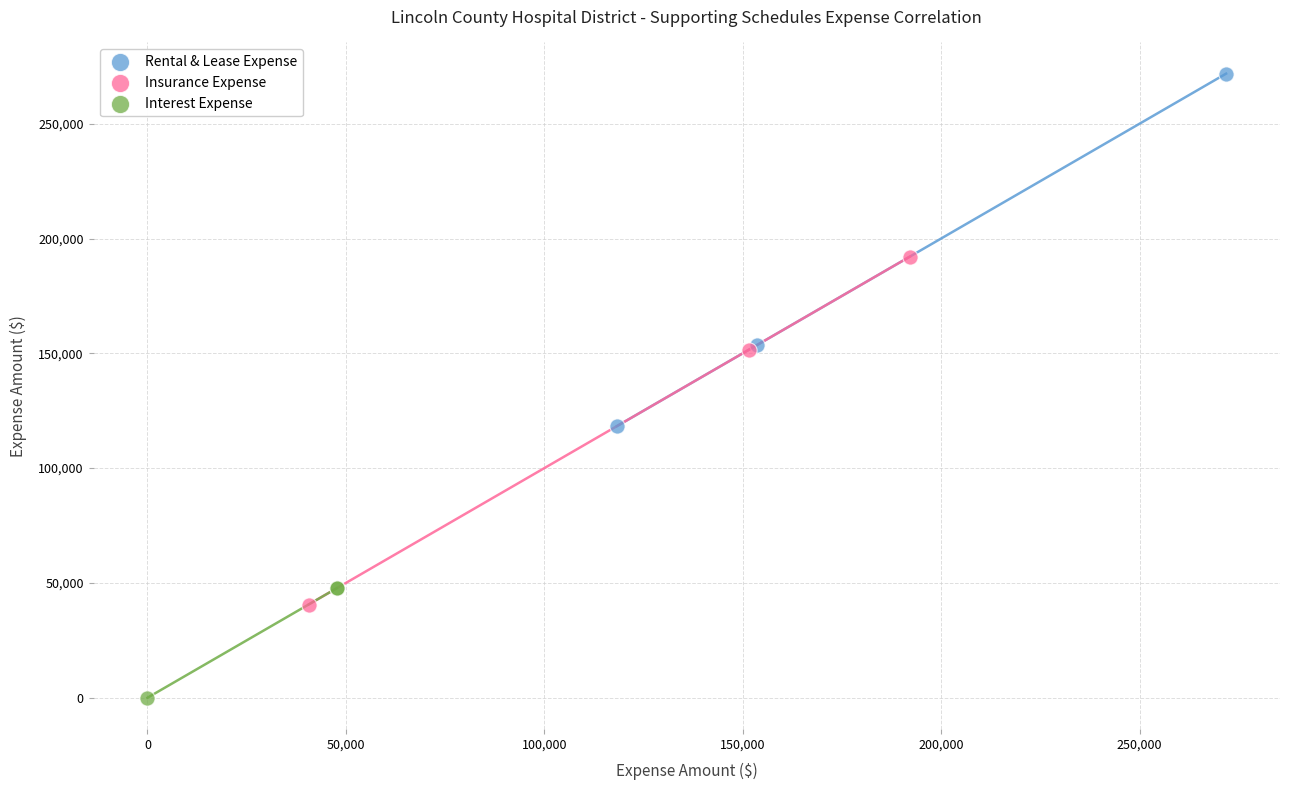

What are all the series names shown in the legend?

Rental & Lease Expense, Insurance Expense, Interest Expense